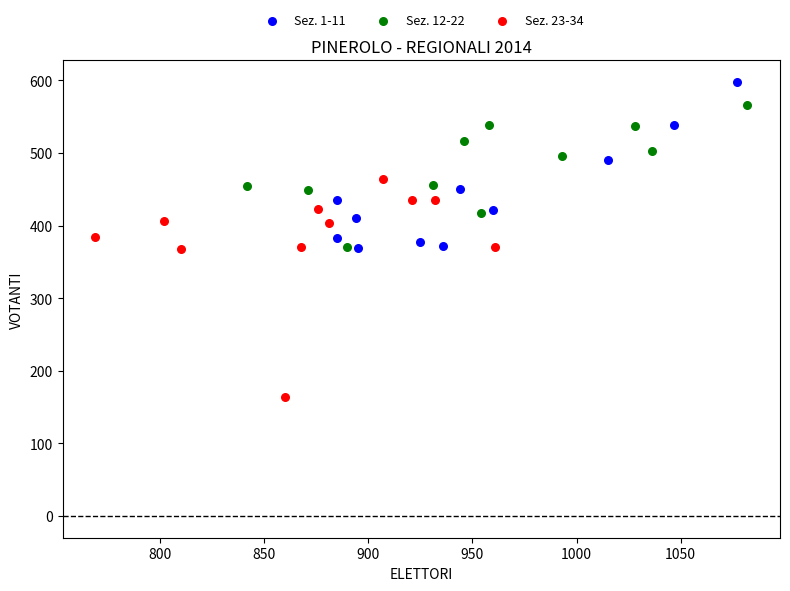

Which series contains the highest Y value?

Sez. 1-11